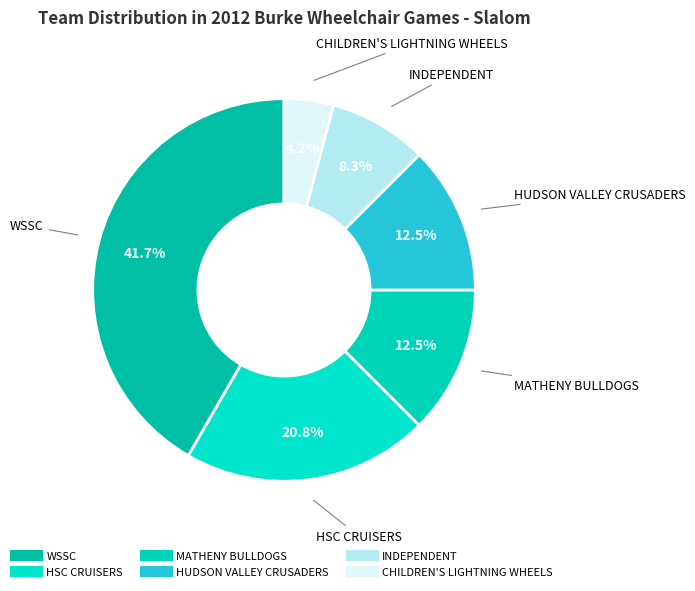

How many segments does this pie chart have?

6